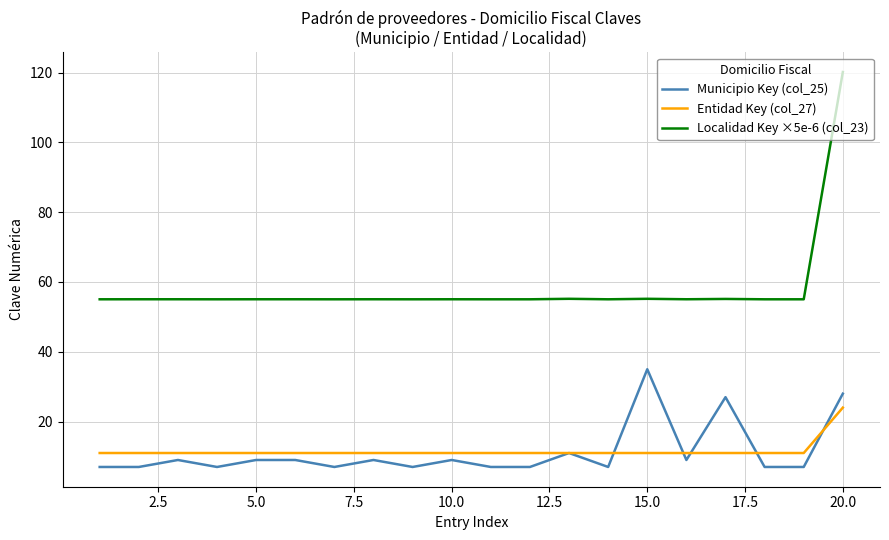

True or false: Localidad Key ×5e-6 (col_23) and Entidad Key (col_27) cross at least once.

False